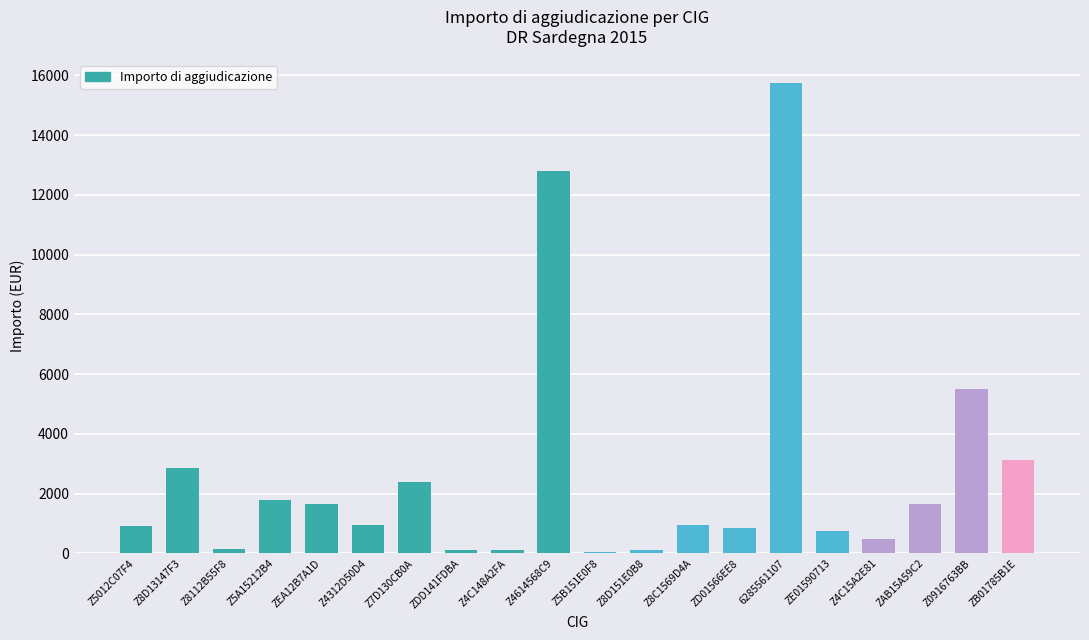

The chart shows a value of 100.0 at ZDD141FDBA. True or false?

True